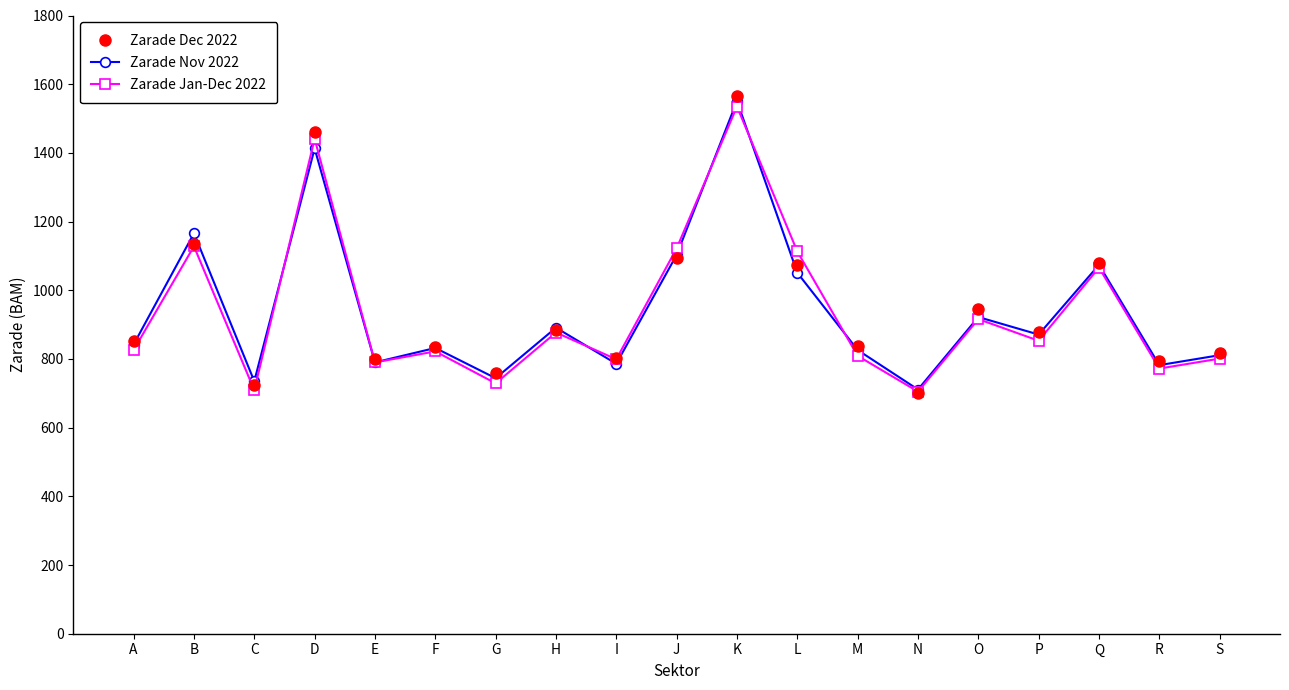

What is the value of the Zarade Jan-Dec 2022 point at the 16th from the left?

853